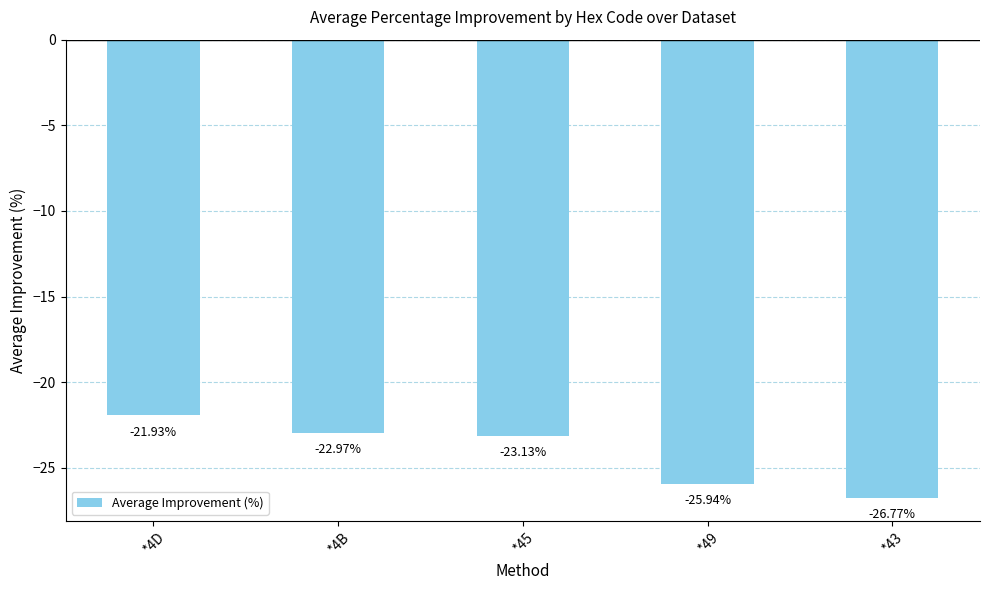

At which label does the data first exceed -23?

*4D